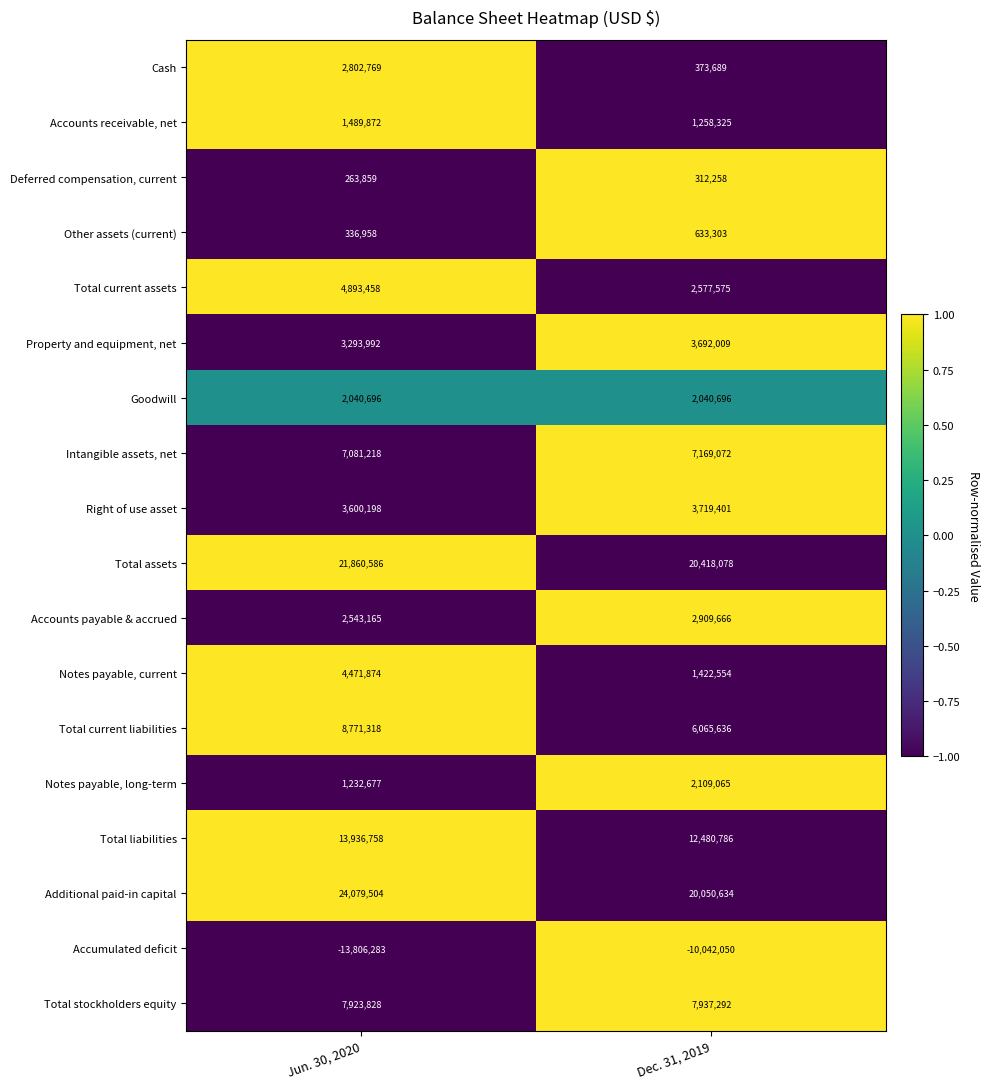

What value does the Goodwill series have at Jun. 30, 2020?

2040696